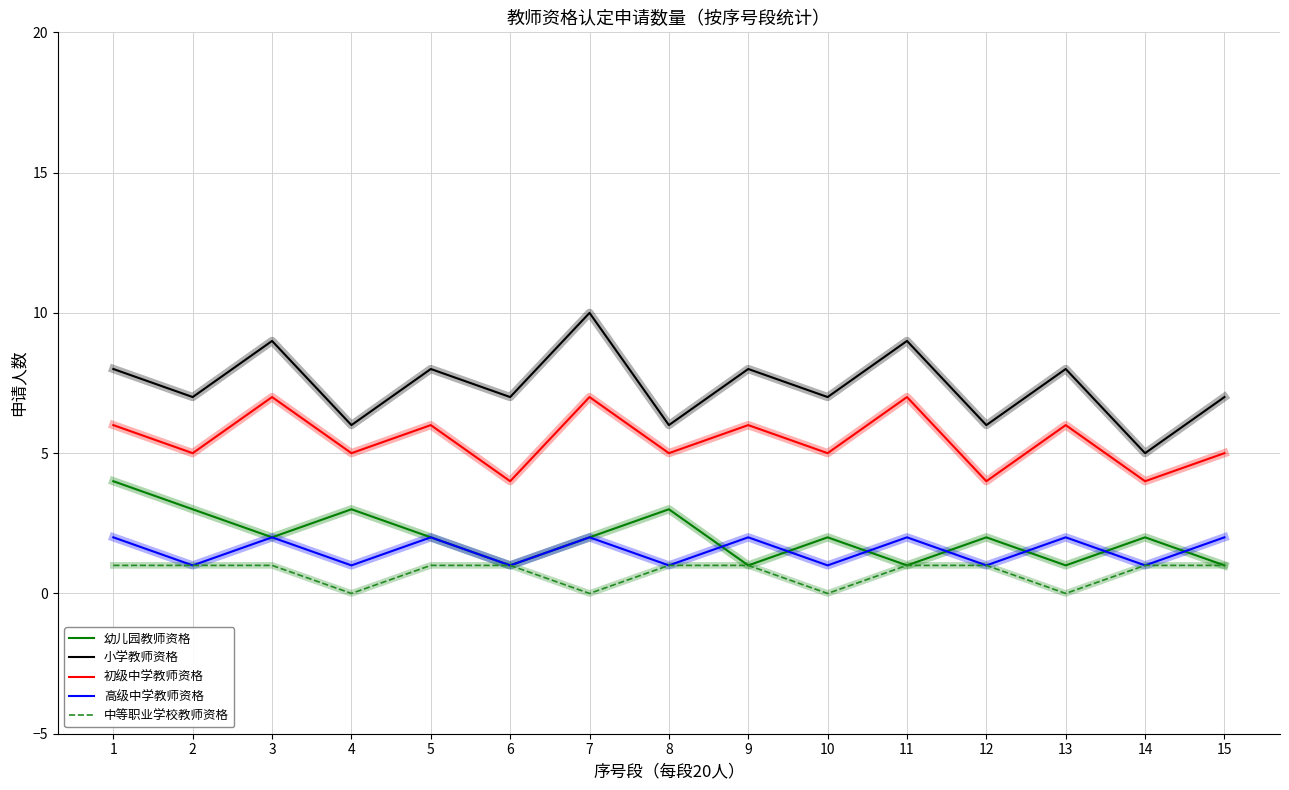

In 高级中学教师资格, how many points are higher than both neighbors (excluding endpoints)?

6